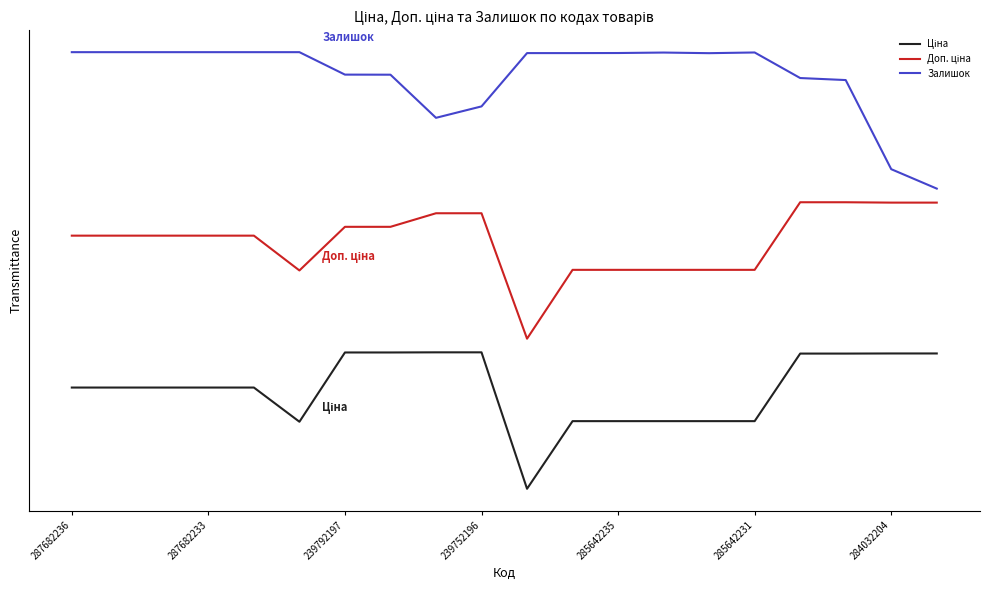

True or false: Ціна has more than 0 points higher than both neighbors.

False